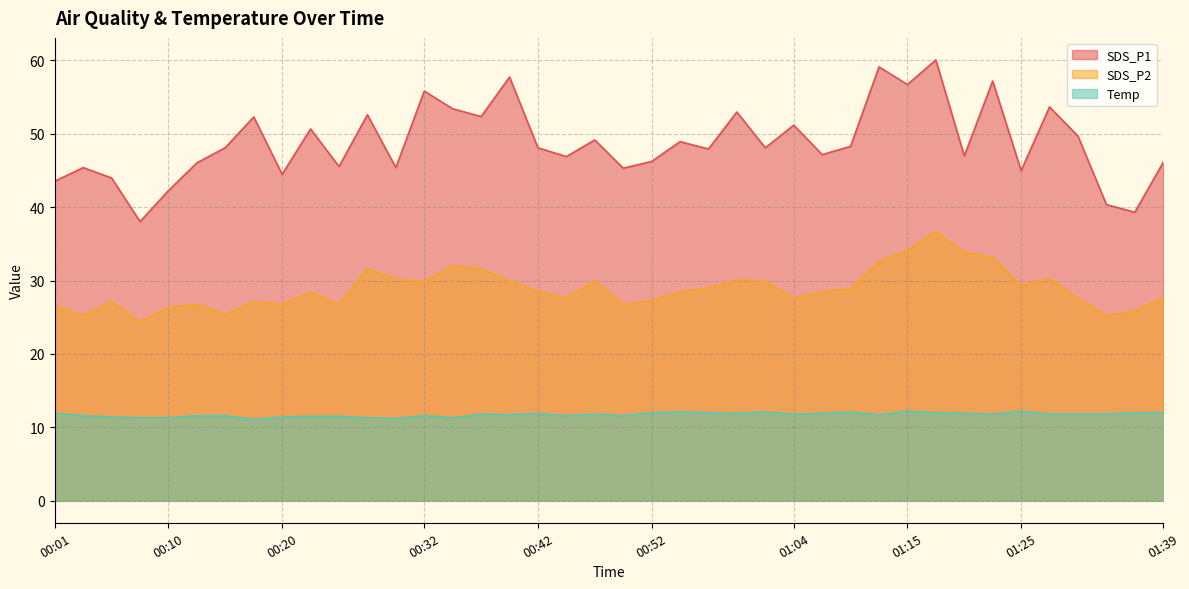

Between 00:32 and 00:54, which series saw the biggest shift?

SDS_P1